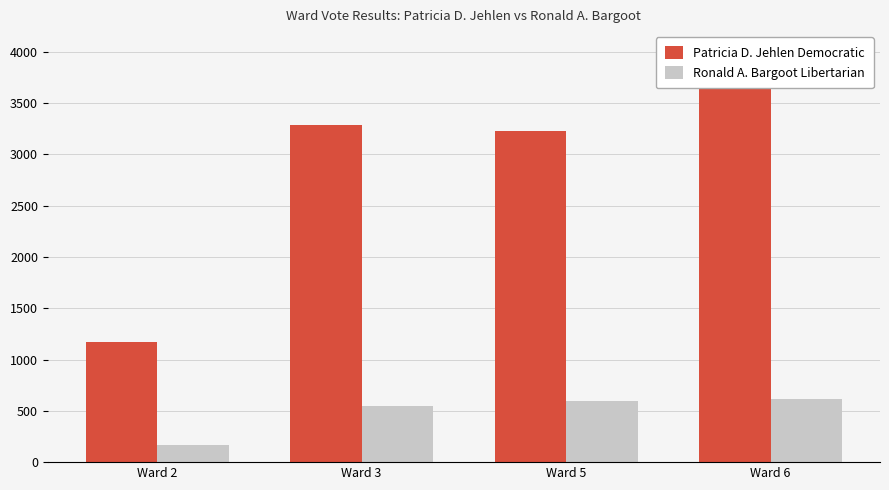

Reading left to right, extract all data points from this chart.

Patricia D. Jehlen Democratic: 1171	3282	3228	3714
Ronald A. Bargoot Libertarian: 169	547	594	617